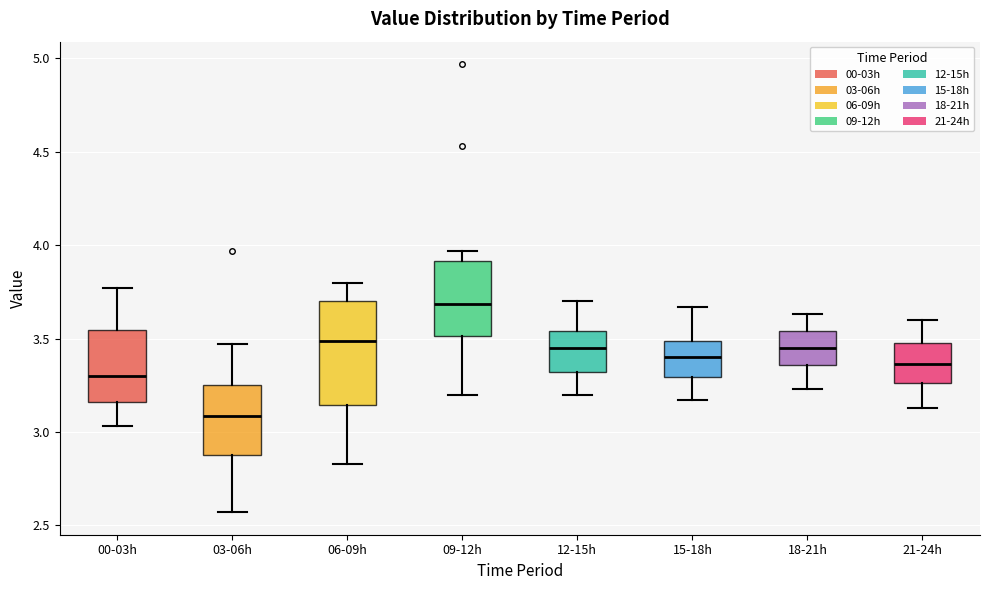

Reading left to right, read every box against the y-axis: the position of its median line, the range the box covers, and the ends of its whiskers. The values are not printed on the chart, so give them approximately, as read against the axis.

00-03h: median 3.30, box 3.15 to 3.55, whiskers 3.05 to 3.75
03-06h: median 3.10, box 2.90 to 3.25, whiskers 2.55 to 3.45
06-09h: median 3.50, box 3.15 to 3.70, whiskers 2.85 to 3.80
09-12h: median 3.70, box 3.50 to 3.90, whiskers 3.20 to 3.95
12-15h: median 3.45, box 3.30 to 3.55, whiskers 3.20 to 3.70
15-18h: median 3.40, box 3.30 to 3.50, whiskers 3.15 to 3.65
18-21h: median 3.45, box 3.35 to 3.55, whiskers 3.25 to 3.65
21-24h: median 3.35, box 3.25 to 3.50, whiskers 3.15 to 3.60